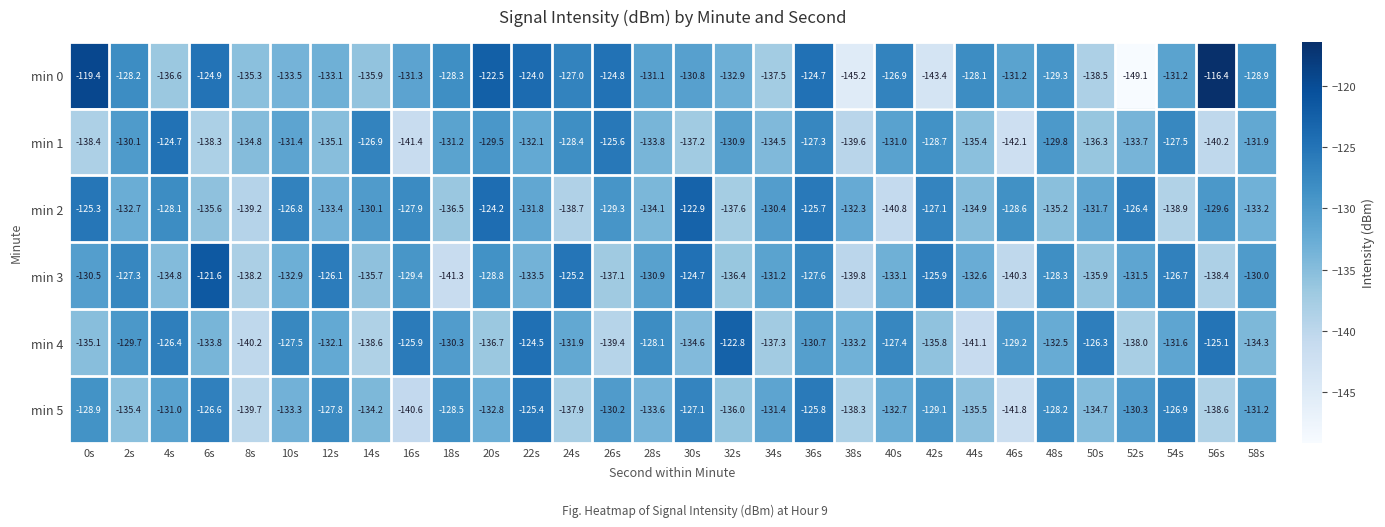

Is it true that min 4 equals -134.3 at 58s?

True